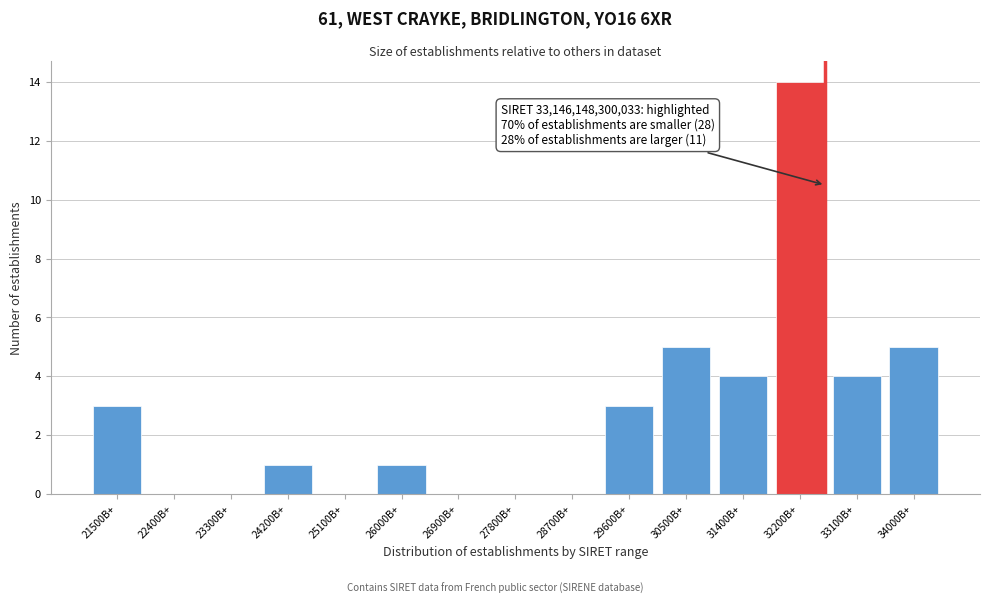

Reading right to left, extract all data points from this chart.

34000B+=5	33100B+=4	32200B+=14	31400B+=4	30500B+=5	29600B+=3	28700B+=0	27800B+=0	26900B+=0	26000B+=1	25100B+=0	24200B+=1	23300B+=0	22400B+=0	21500B+=3